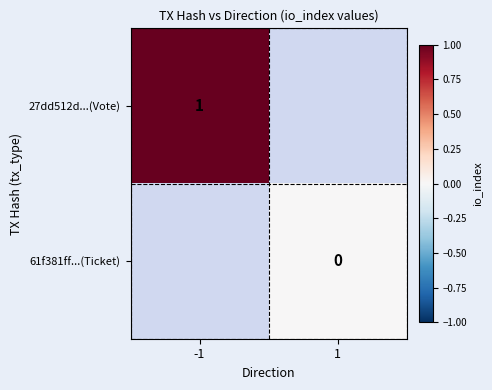

Is it true that 61f381ff...(Ticket) equals 0 at -1?

True